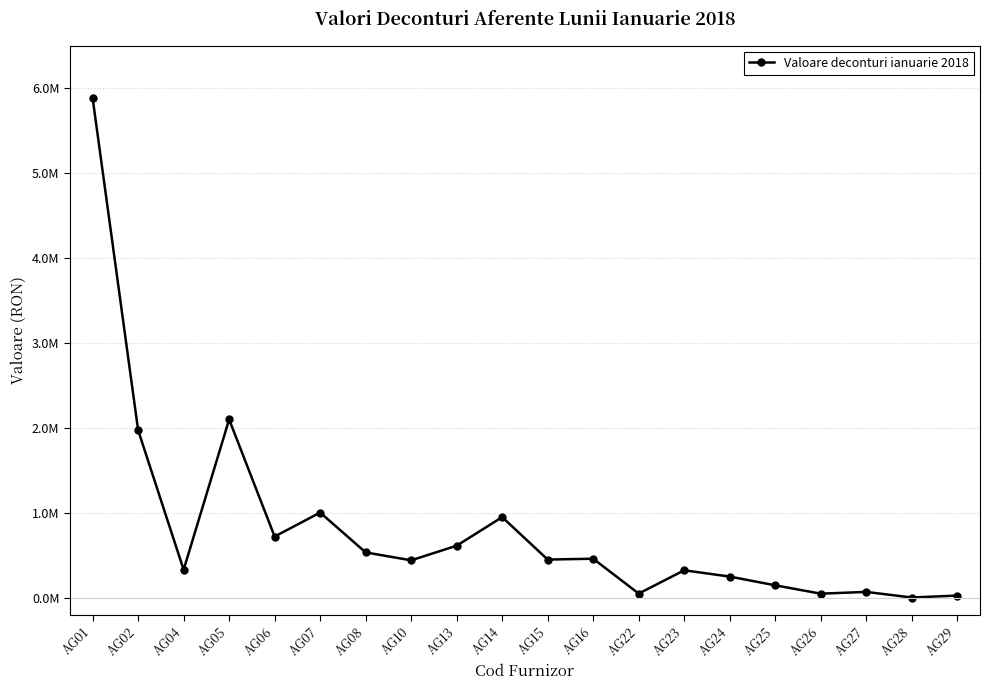

Approximately how many times larger is the value at AG04 compared to AG16?

0.7